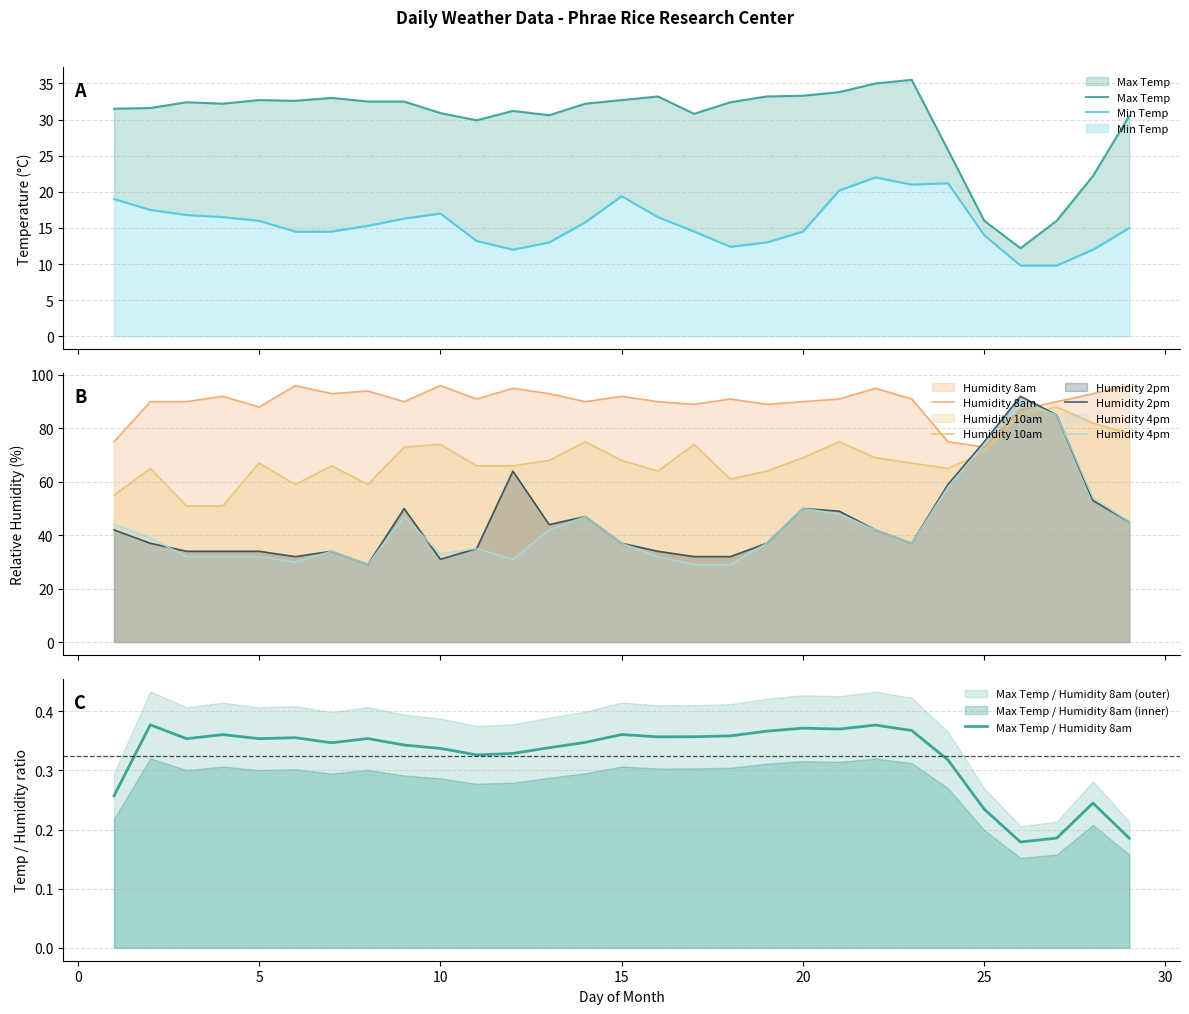

Between 9 and 25, which is larger?

9